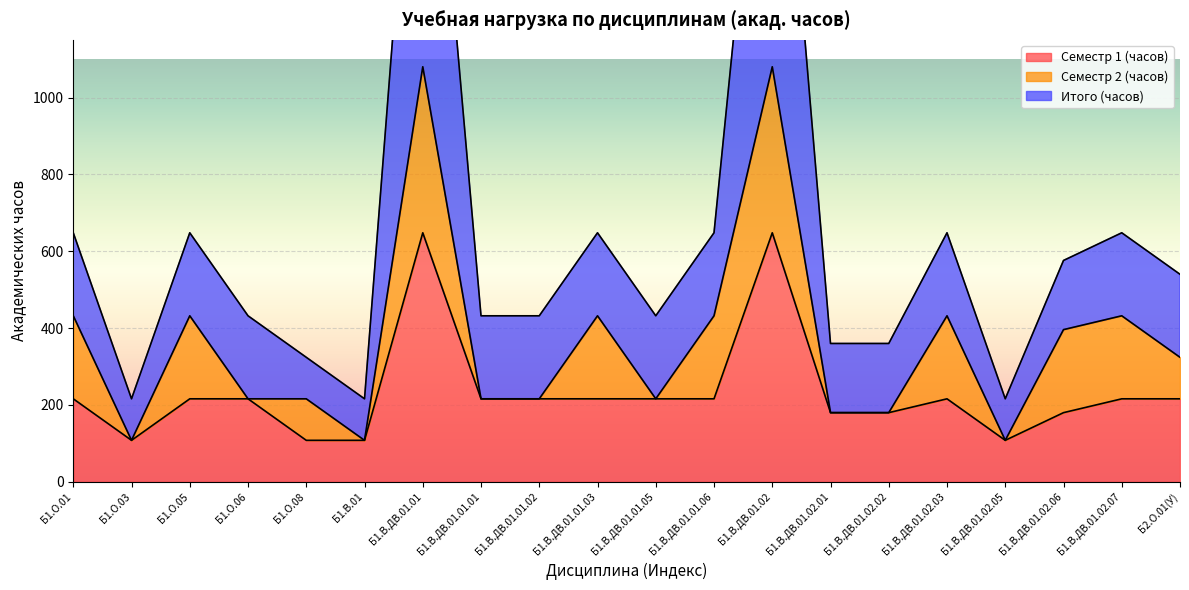

Between Б1.В.ДВ.01.02 and Б1.В.ДВ.01.01.05, which is larger?

Б1.В.ДВ.01.02